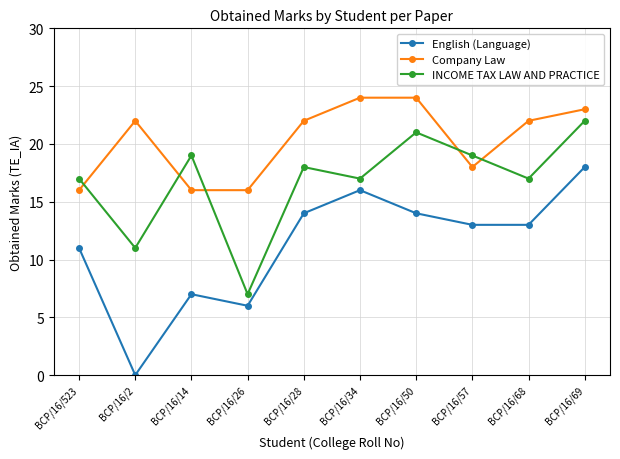

How many interior local valleys does the INCOME TAX LAW AND PRACTICE series have?

4